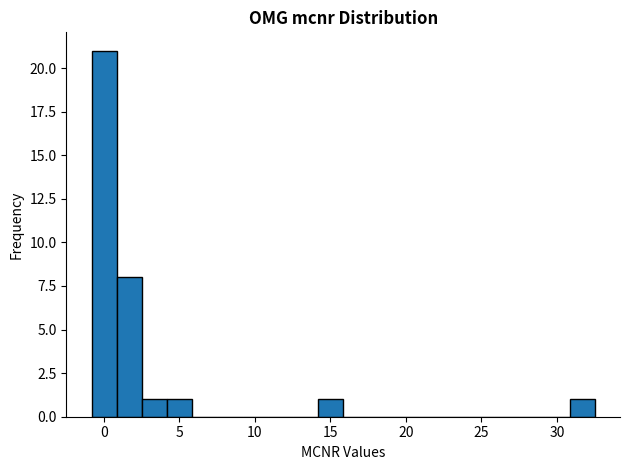

Read against the x-axis, roughly where is the centre of the tallest bar?

0.0